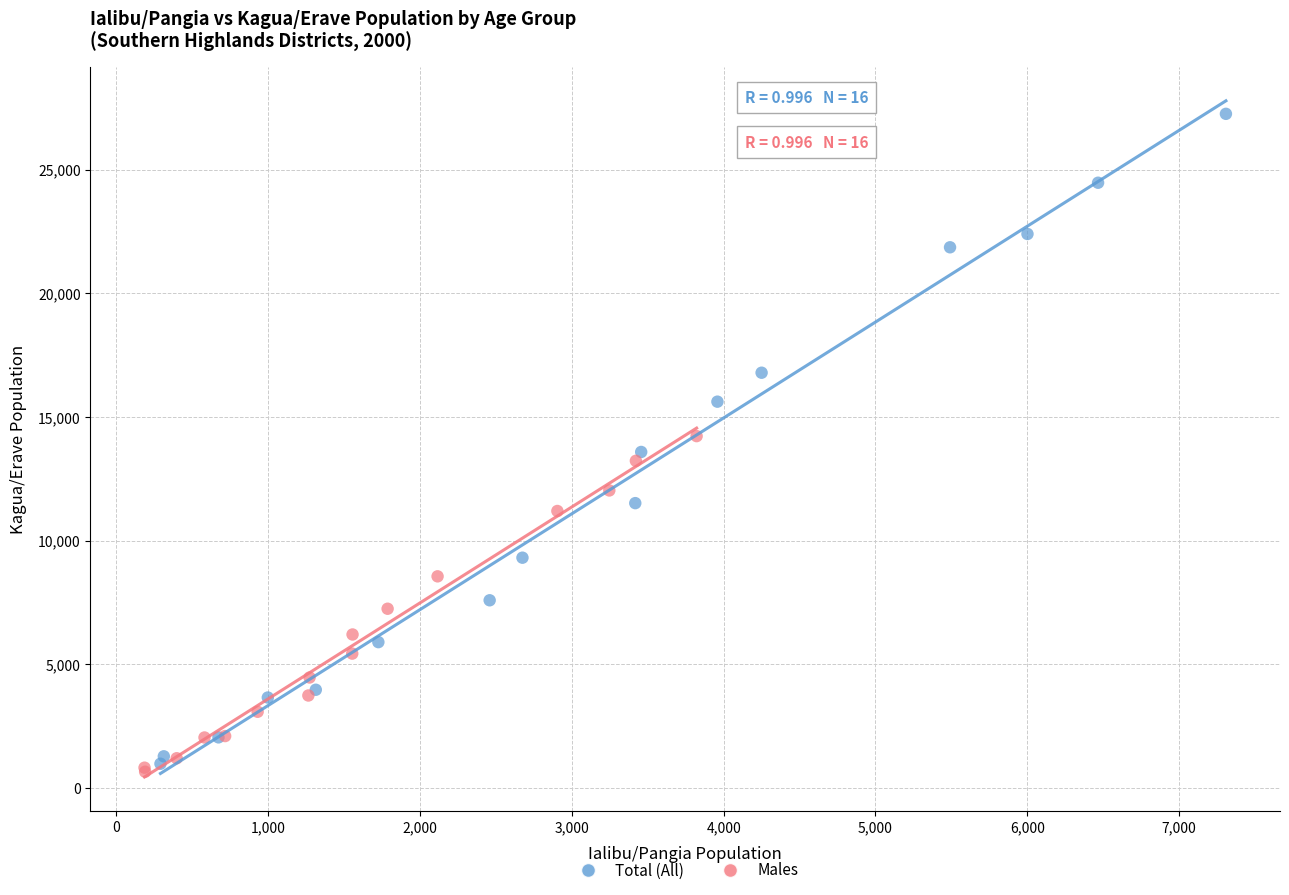

Which series contains the lowest Y value?

Males